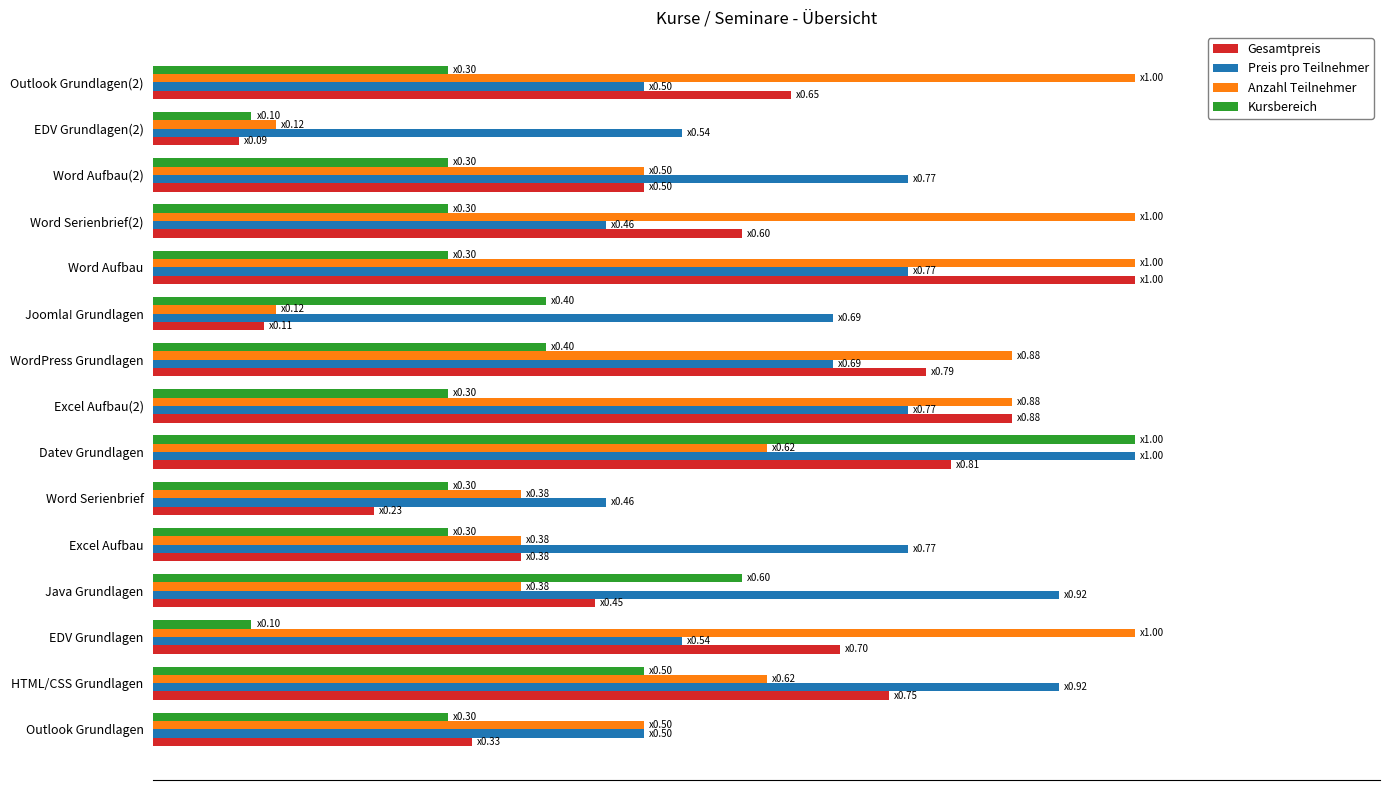

At which category is the sum across all series the highest?

Datev Grundlagen